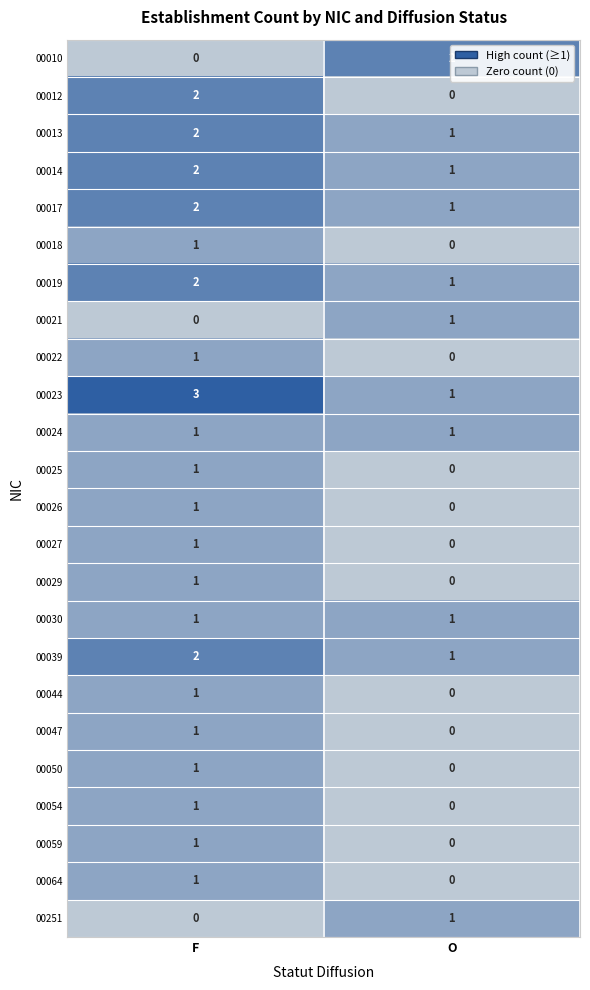

List the labels in order of 00039 value, smallest first.

O, F